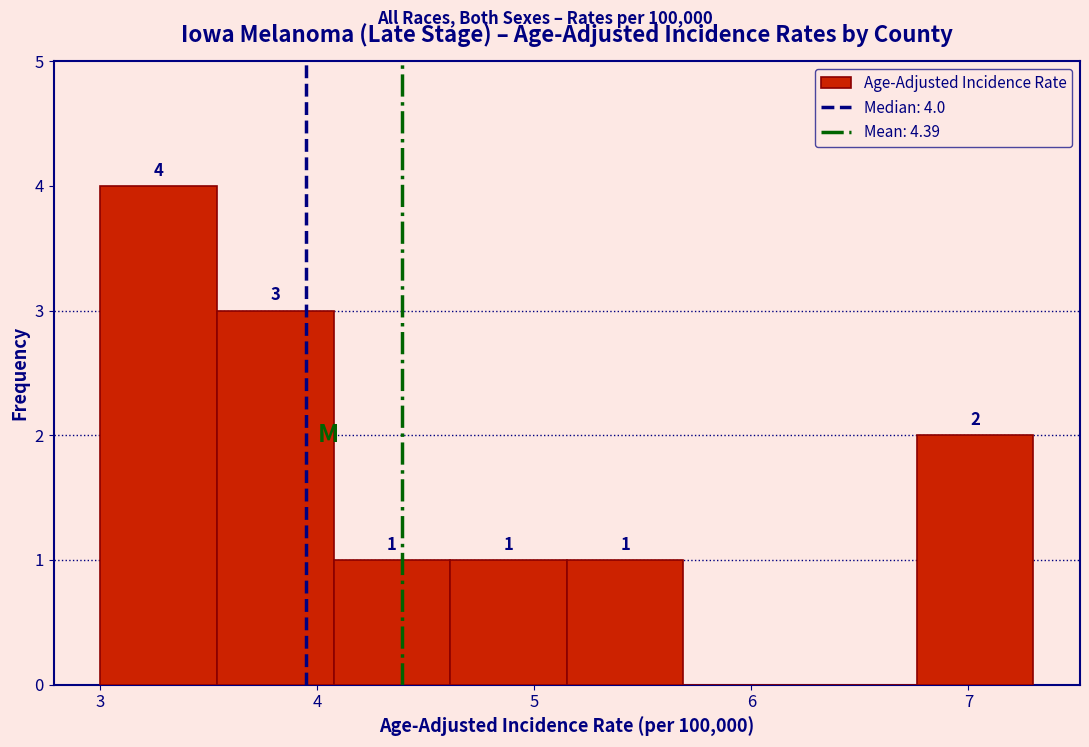

Which range on the x-axis has the tallest bar?

3.0 to 3.5